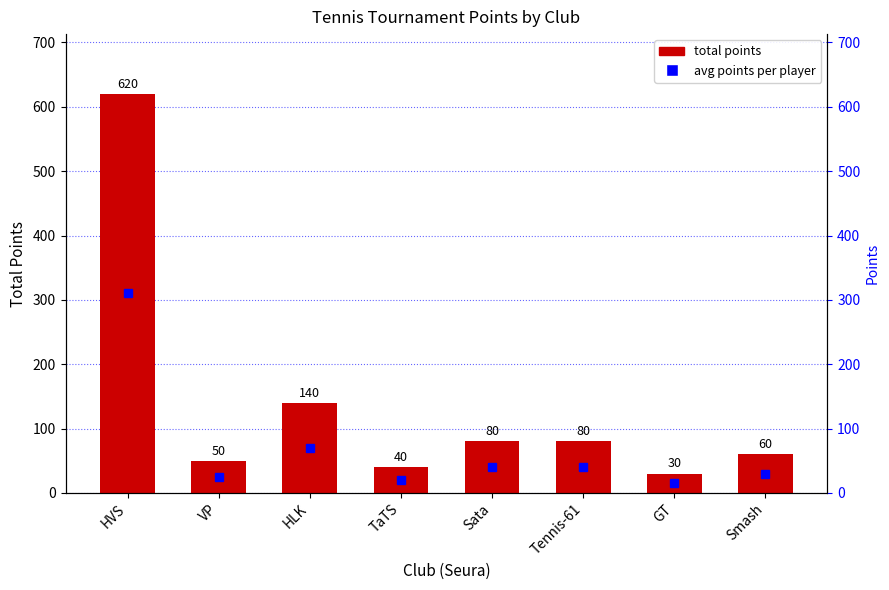

What is the smallest value displayed?

30